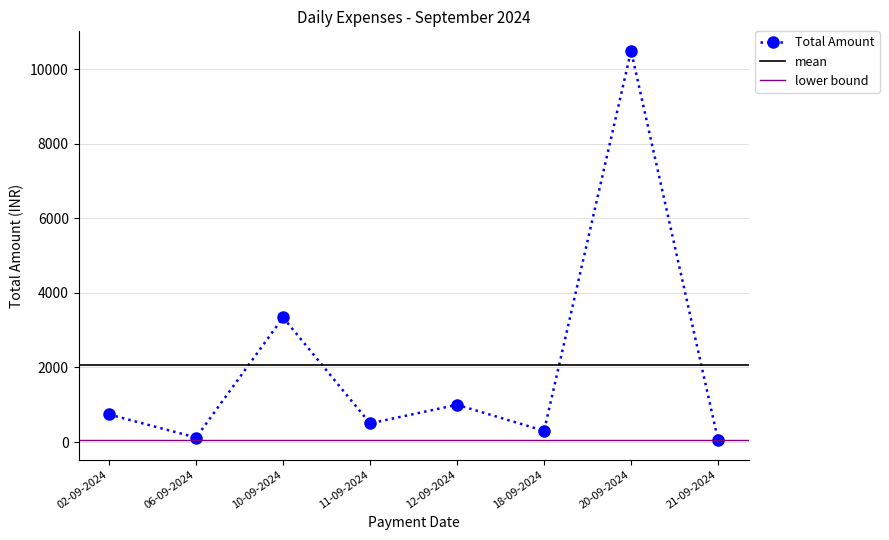

Which has a higher value, 02-09-2024 or 12-09-2024?

12-09-2024